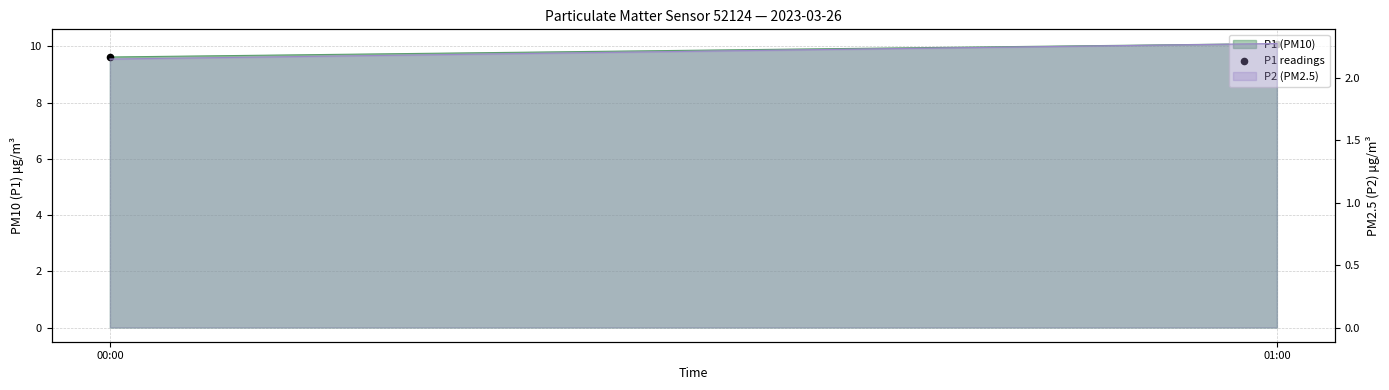

Which has a higher value, 00:00 or 01:00?

01:00